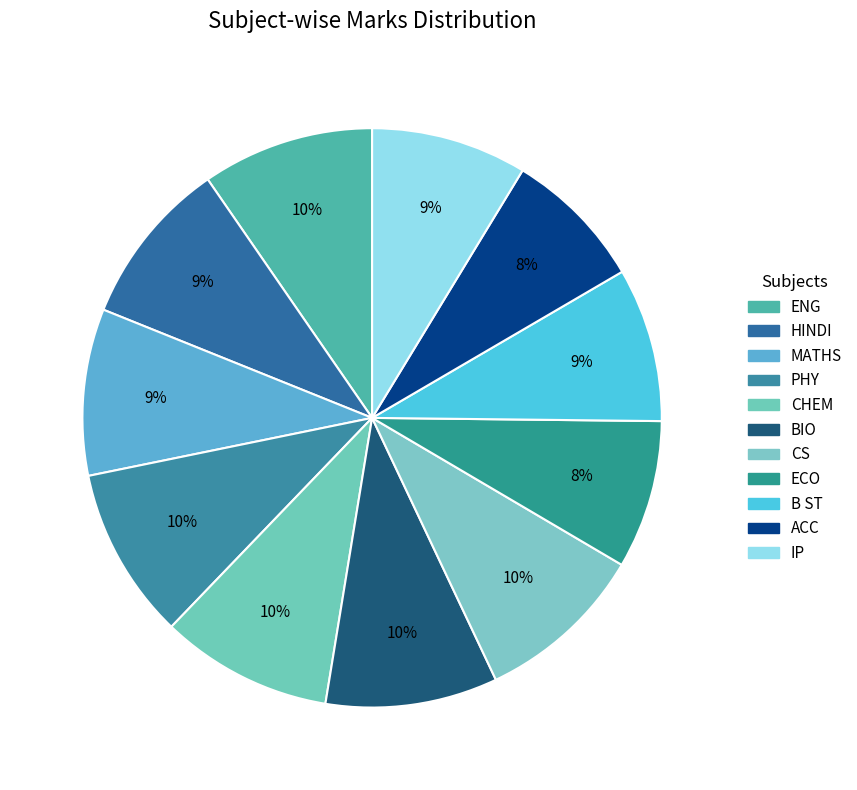

What is the ratio of the value at MATHS to the value at ECO?

1.1